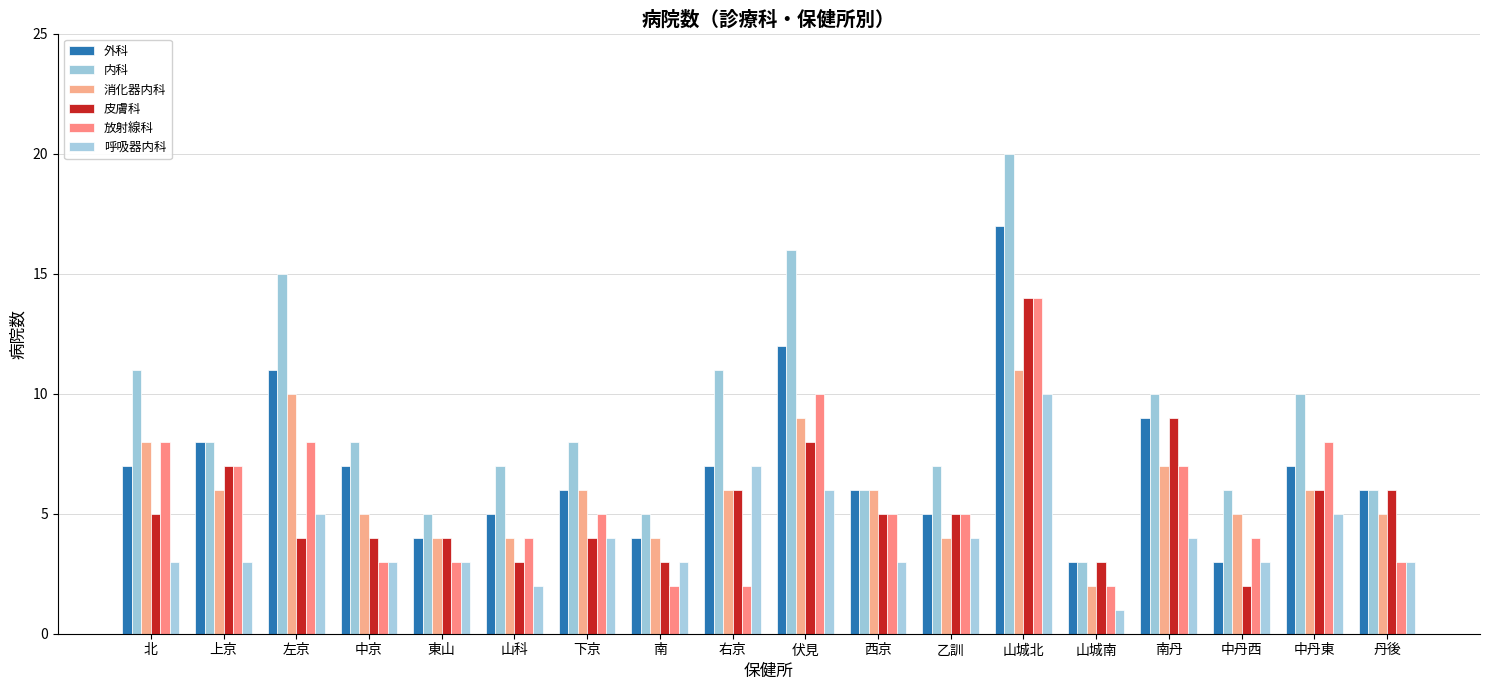

What is the difference between the highest and lowest values at 伏見?

10